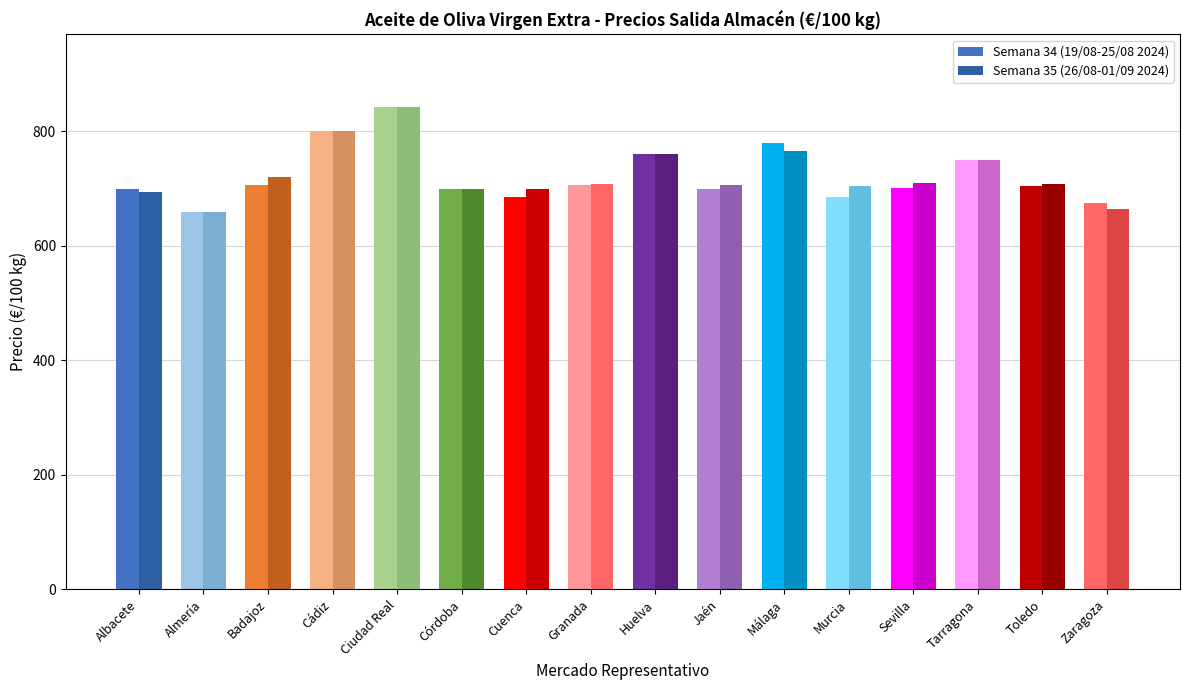

Where is Semana 34 (19/08-25/08 2024) nearest to the value 751?

Tarragona